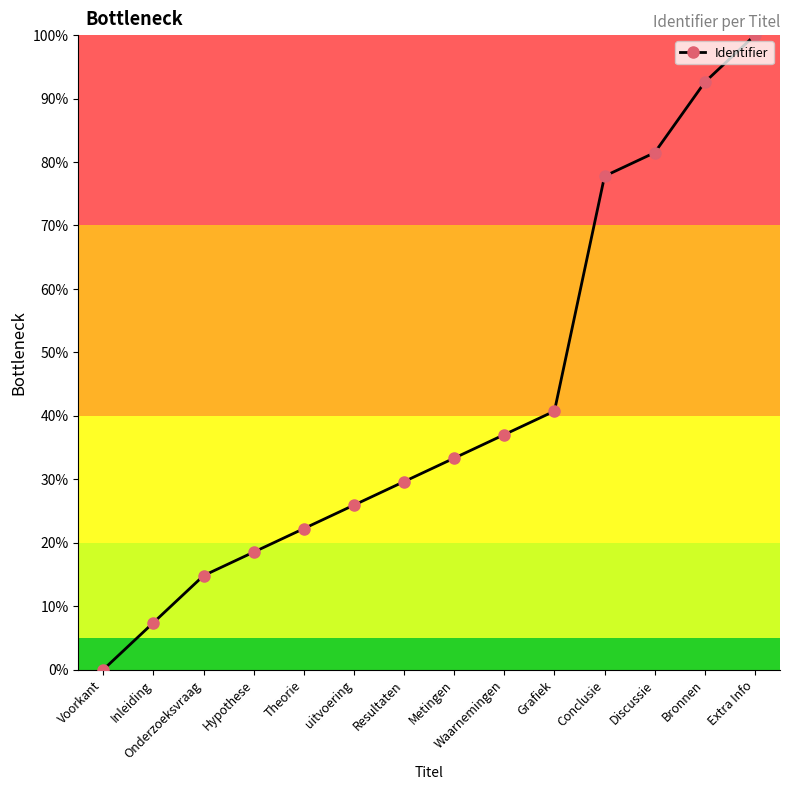

Count the number of categories in the chart.

14